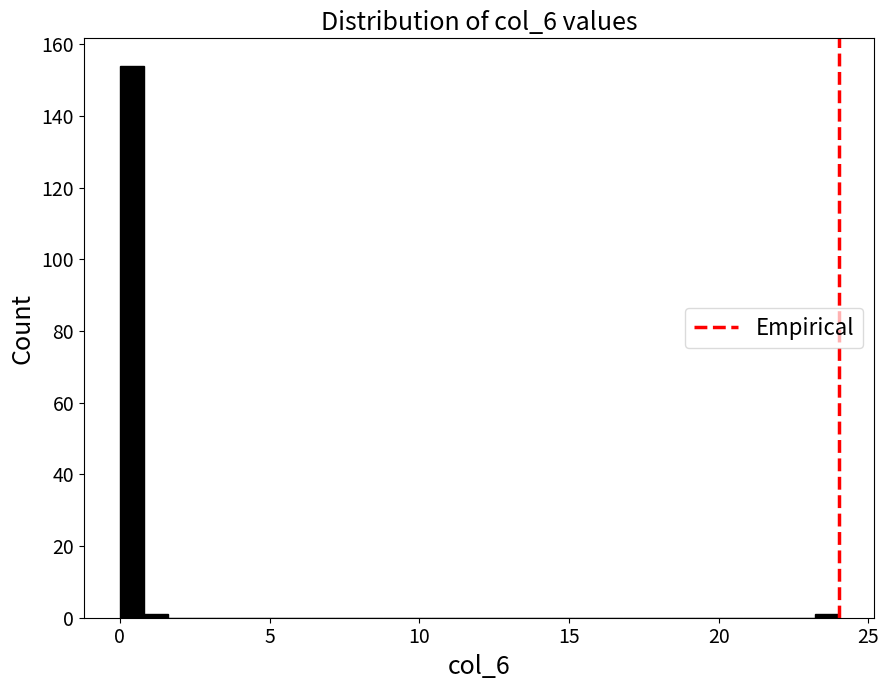

Around what value on the x-axis is the tallest bar? Give the approximate position of its centre, as read against the axis.

0.5